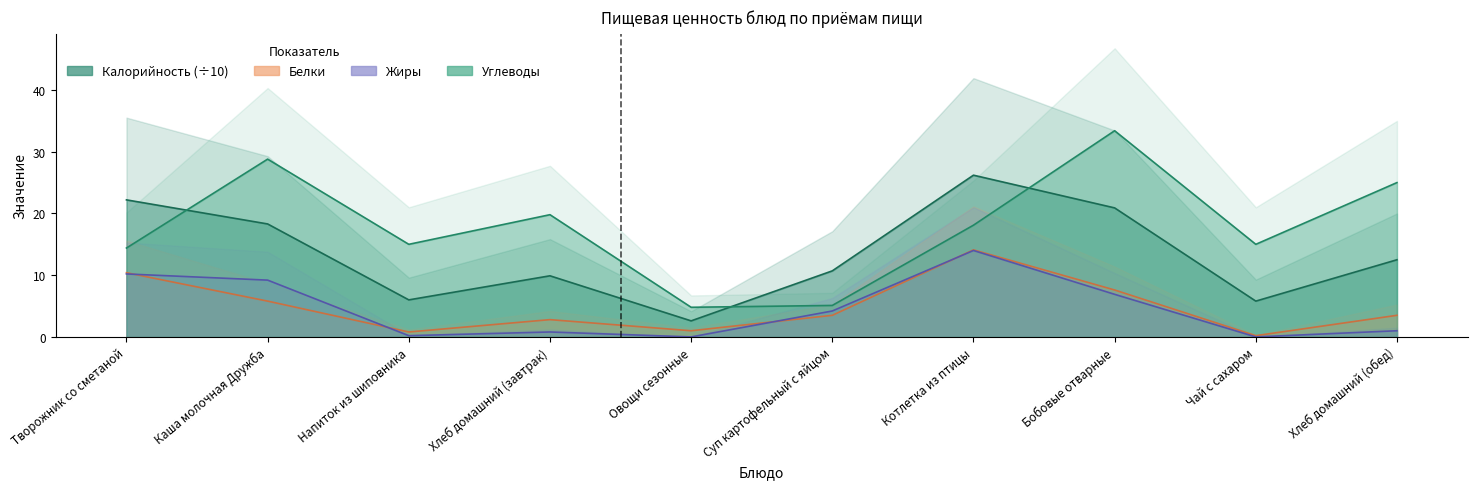

How many values in the Белки series are below 3?

4